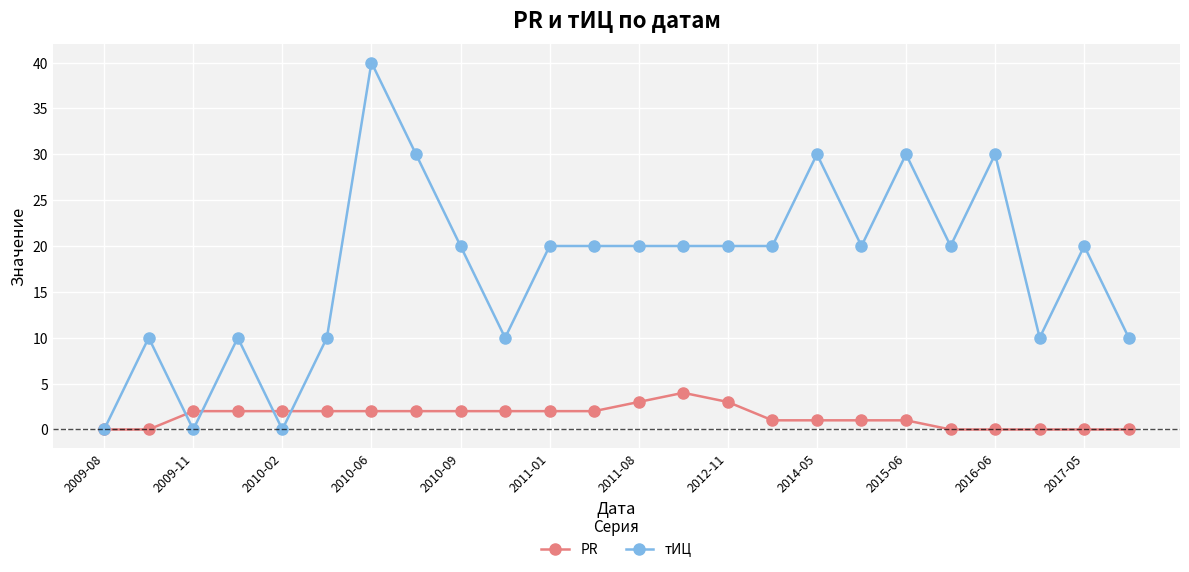

What is the maximum value shown in the chart?

40